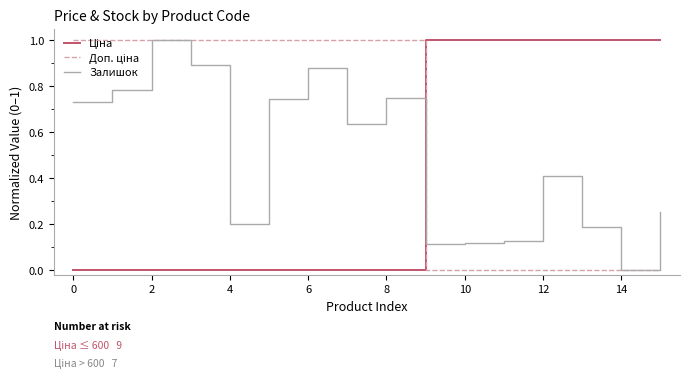

What is the maximum value shown in the chart?

1.0